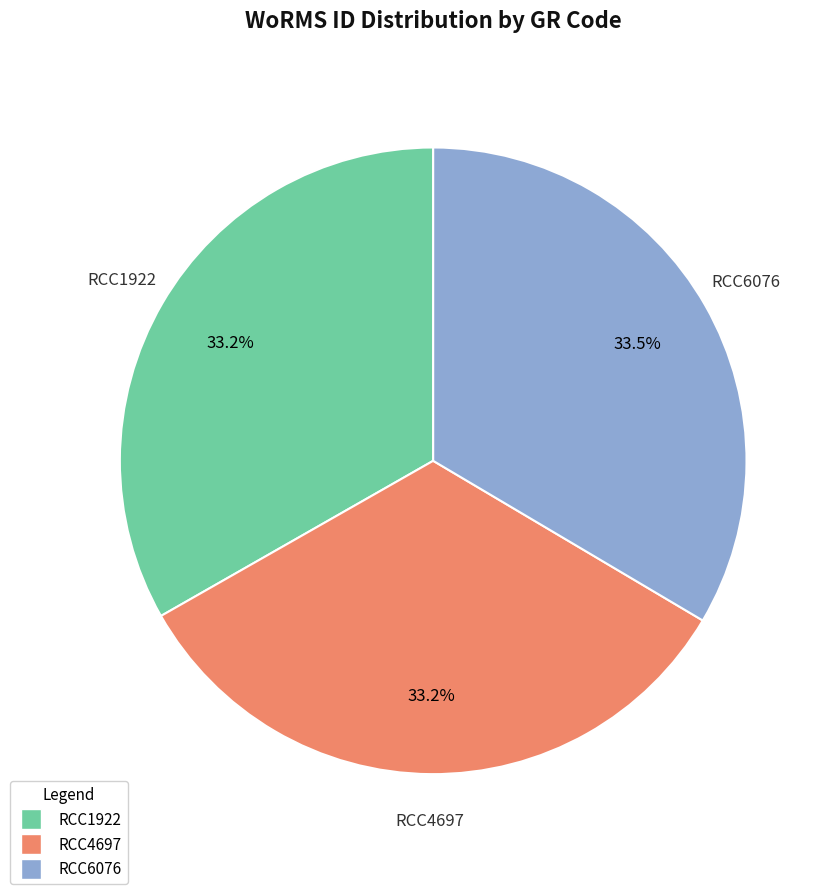

How many segments does this pie chart have?

3